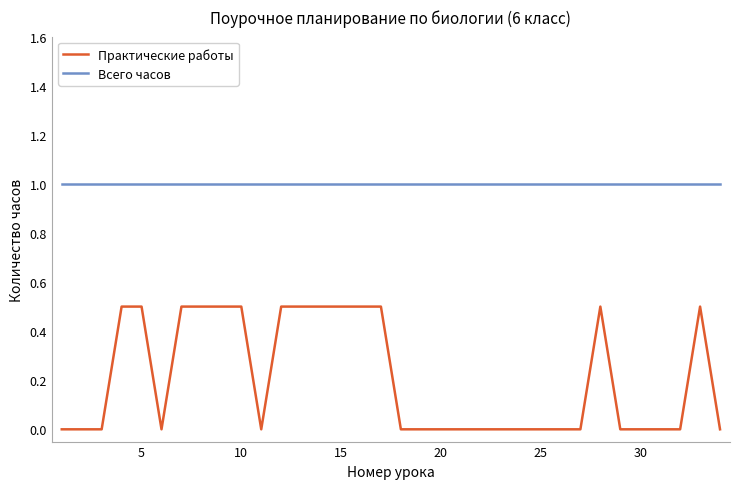

True or false: Практические работы and Всего часов intersect in this chart.

False